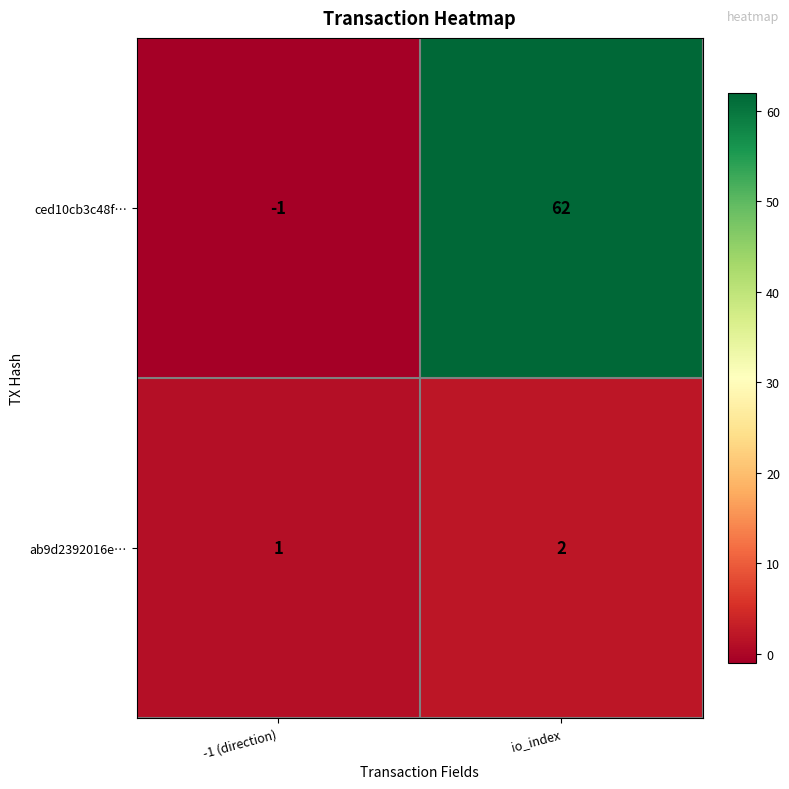

At which category is the sum across all series the highest?

io_index